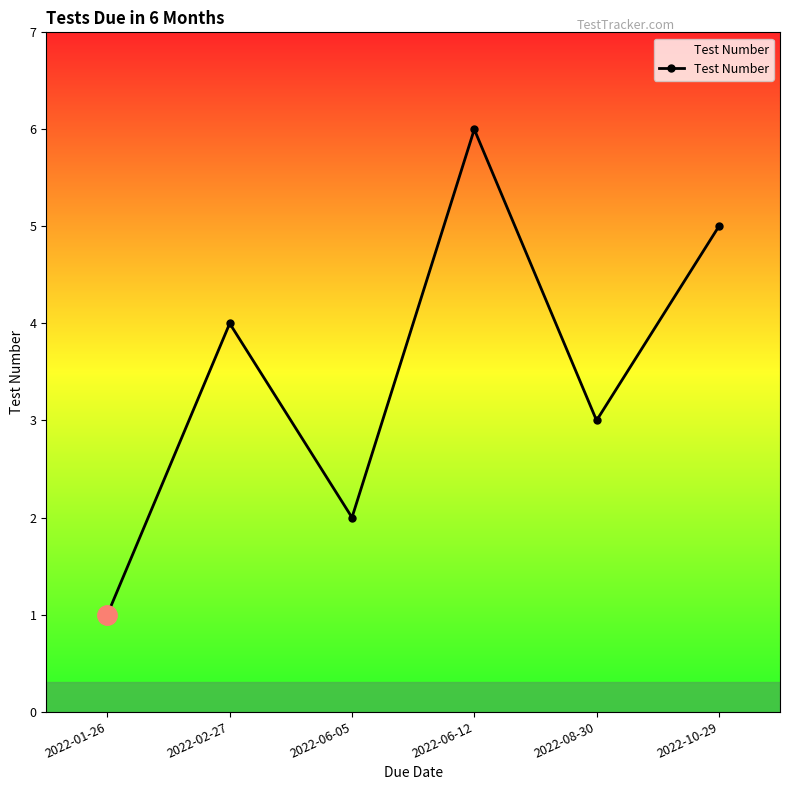

What is the approximate value at 2022-06-12?

6